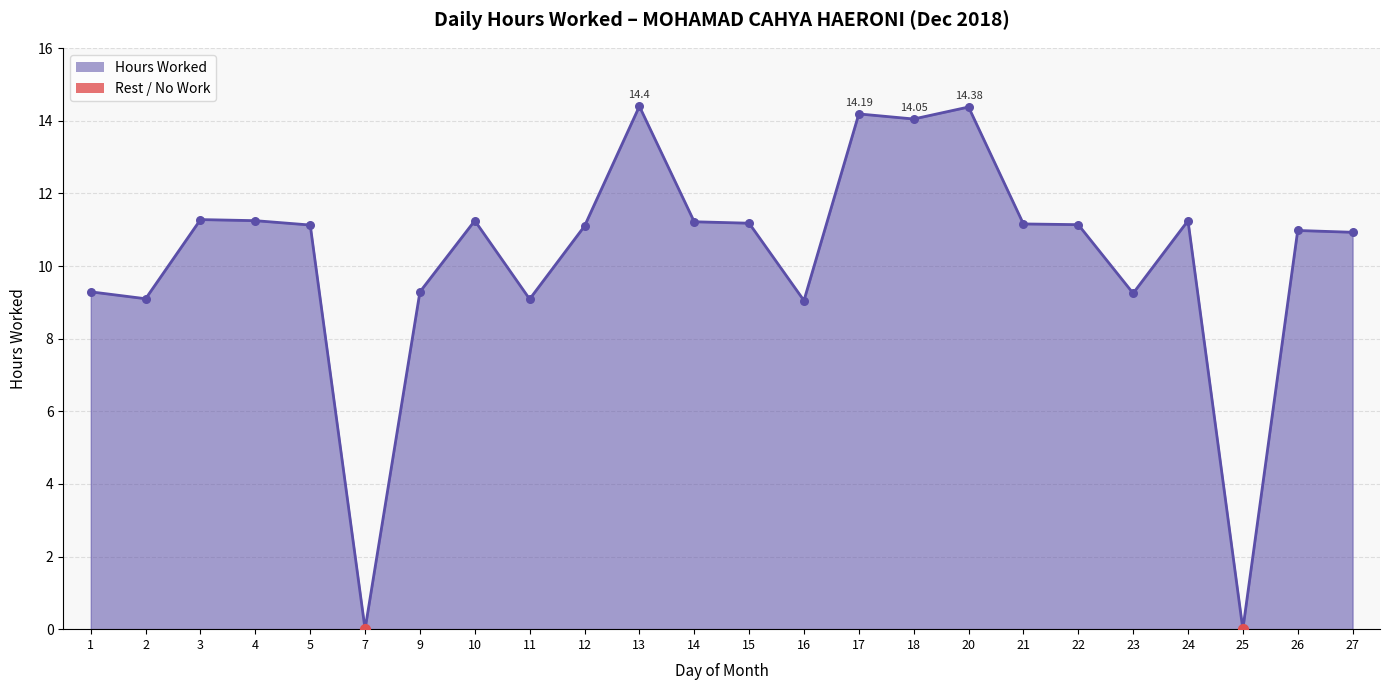

Between 23 and 26, which is larger?

26